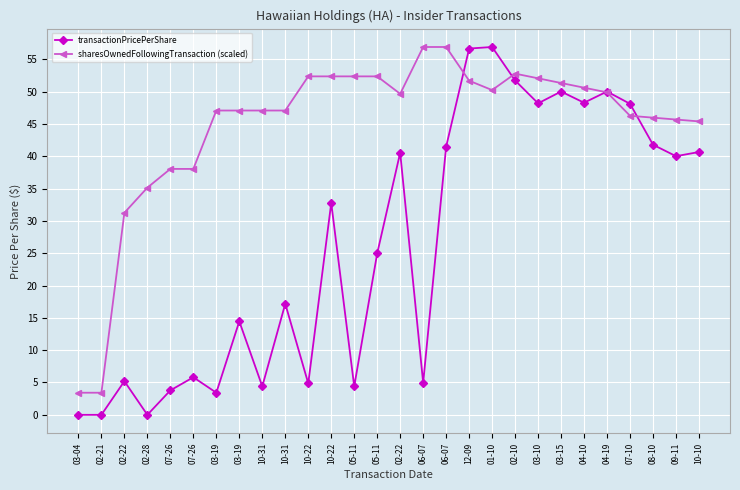

Count the number of categories in the chart.

28